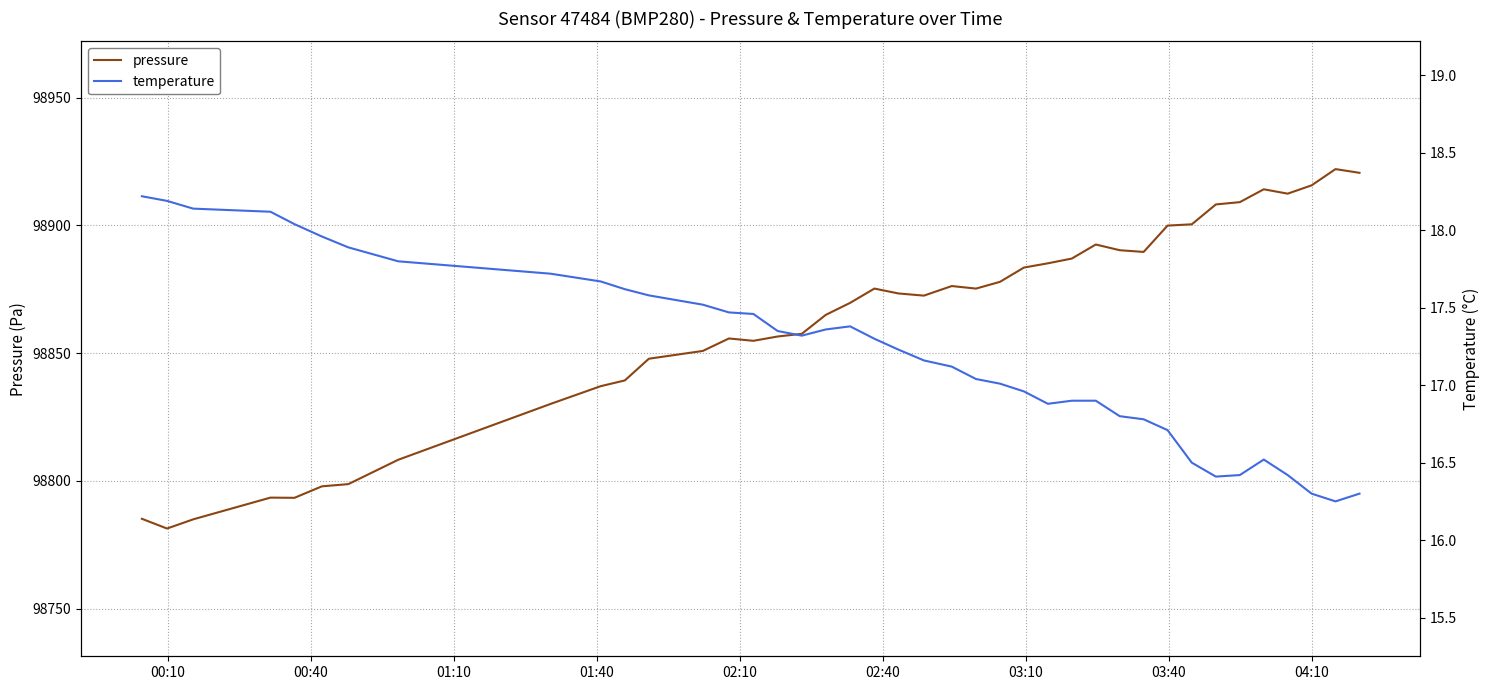

What is the minimum value for pressure?

98781.4